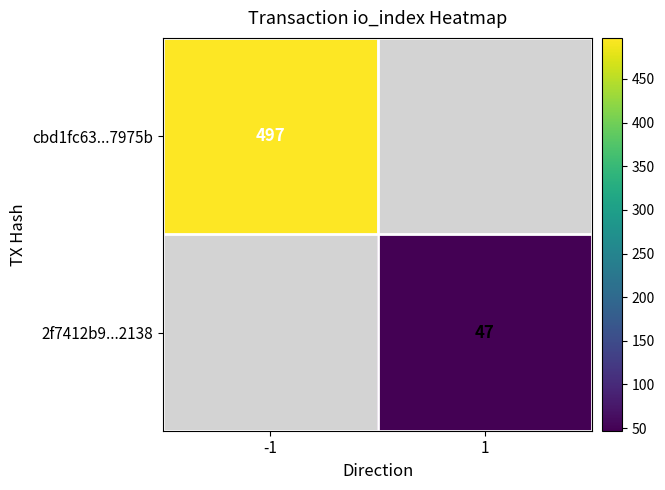

Is it true that cbd1fc63...7975b equals 342 at -1?

False